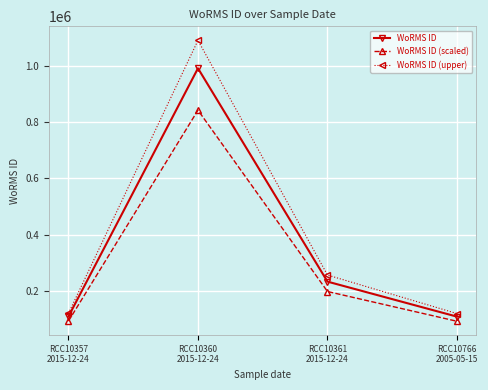

Count the number of data series in this chart.

3